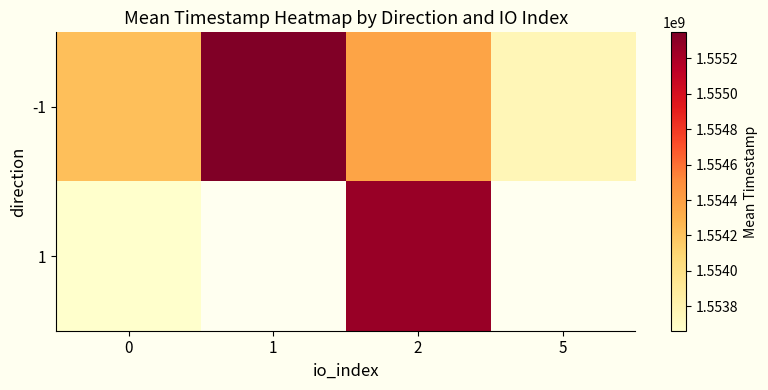

List the labels in order of -1 value, largest first.

1, 2, 0, 5